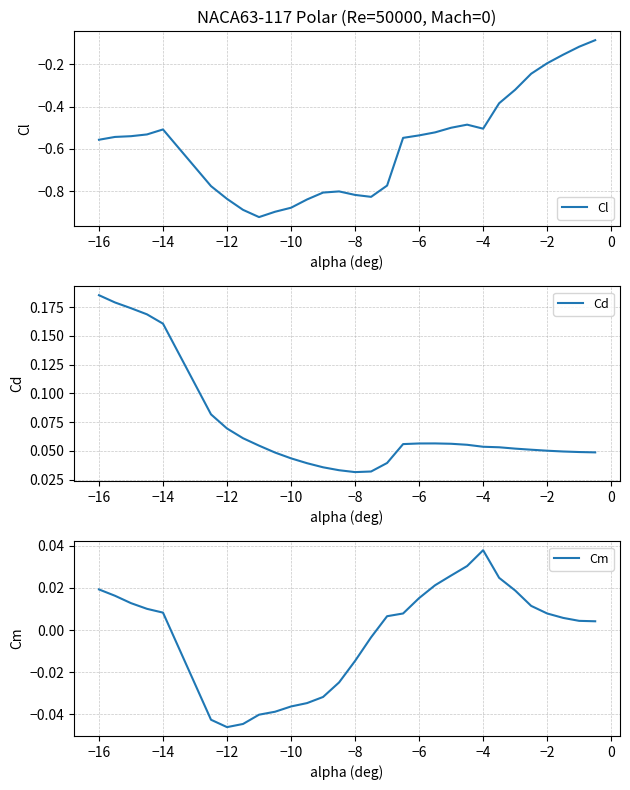

Where does the Cm series first go above 0?

−16